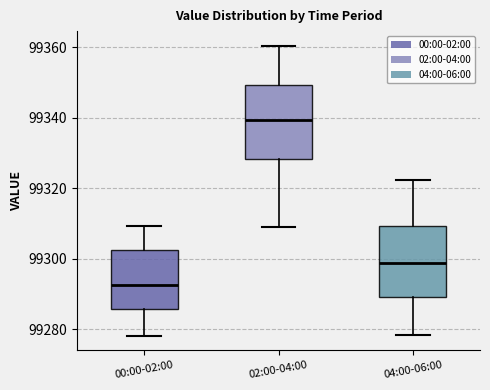

Reading left to right, transcribe this box plot: for each box, give where its median line is, the range the box spans, and where its two whiskers end, as read against the y-axis. The values are not printed on the chart, so give them approximately, as read against the axis.

00:00-02:00: median 99292, box 99286 to 99302, whiskers 99278 to 99310
02:00-04:00: median 99340, box 99328 to 99350, whiskers 99308 to 99360
04:00-06:00: median 99298, box 99290 to 99310, whiskers 99278 to 99322